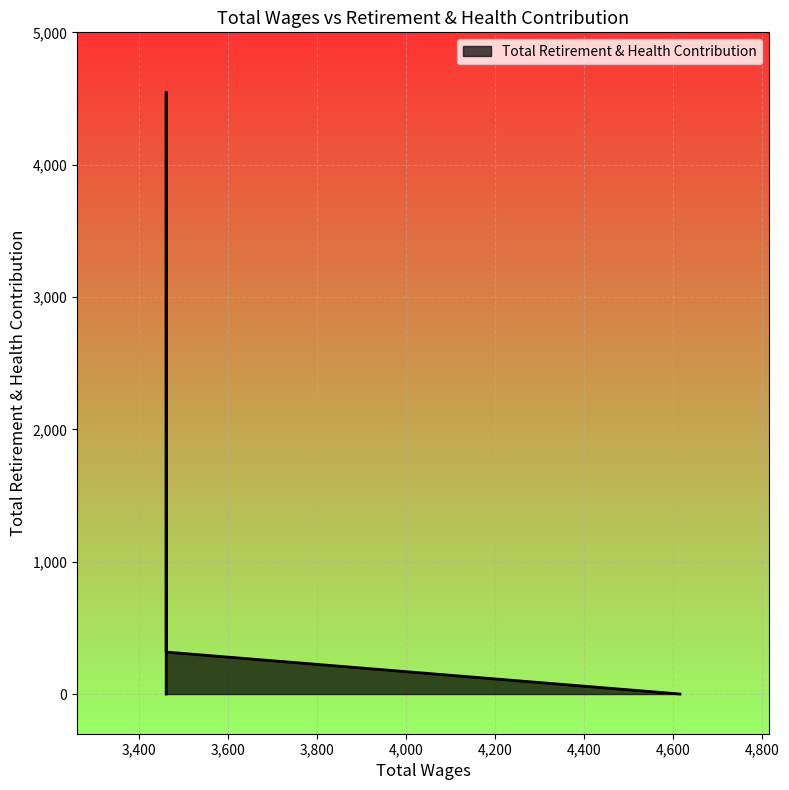

List the labels in order of value, smallest first.

4616.0, 3462.0, 3462.0, 3462.0, 3462.0